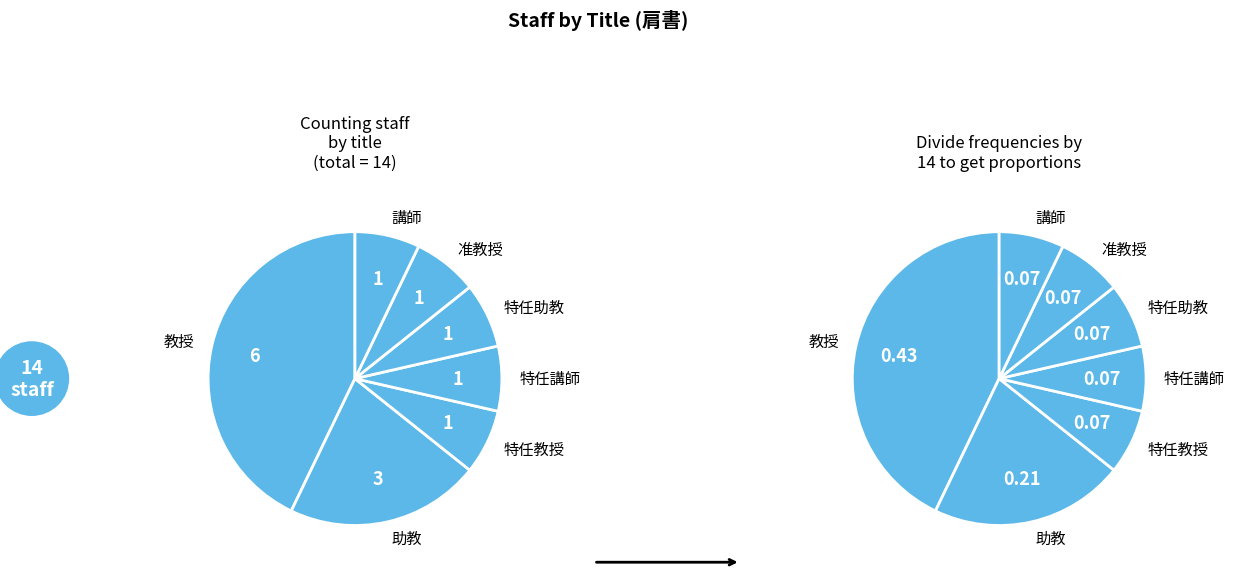

To the nearest percent, what portion does 准教授 represent?

7%